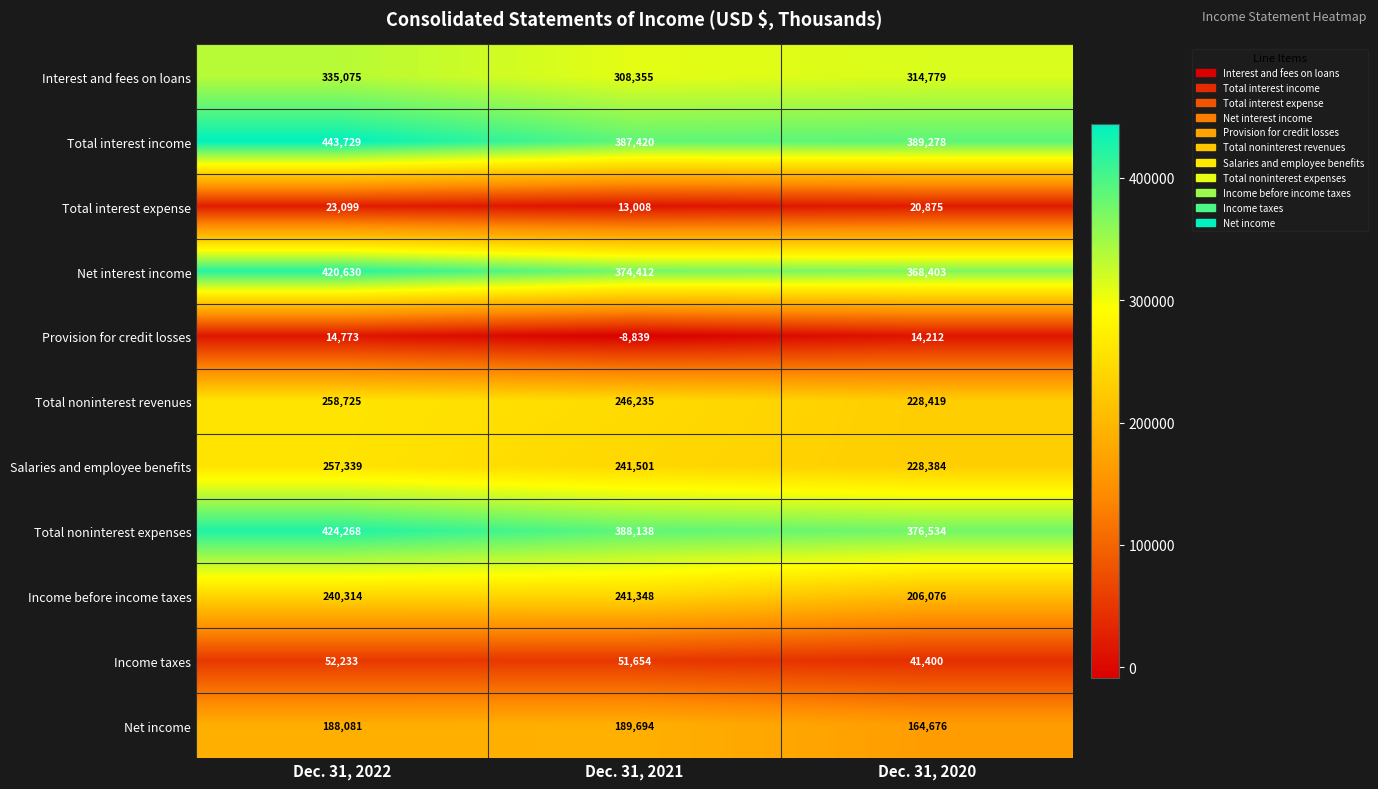

Which series has the largest total across all categories?

Total interest income